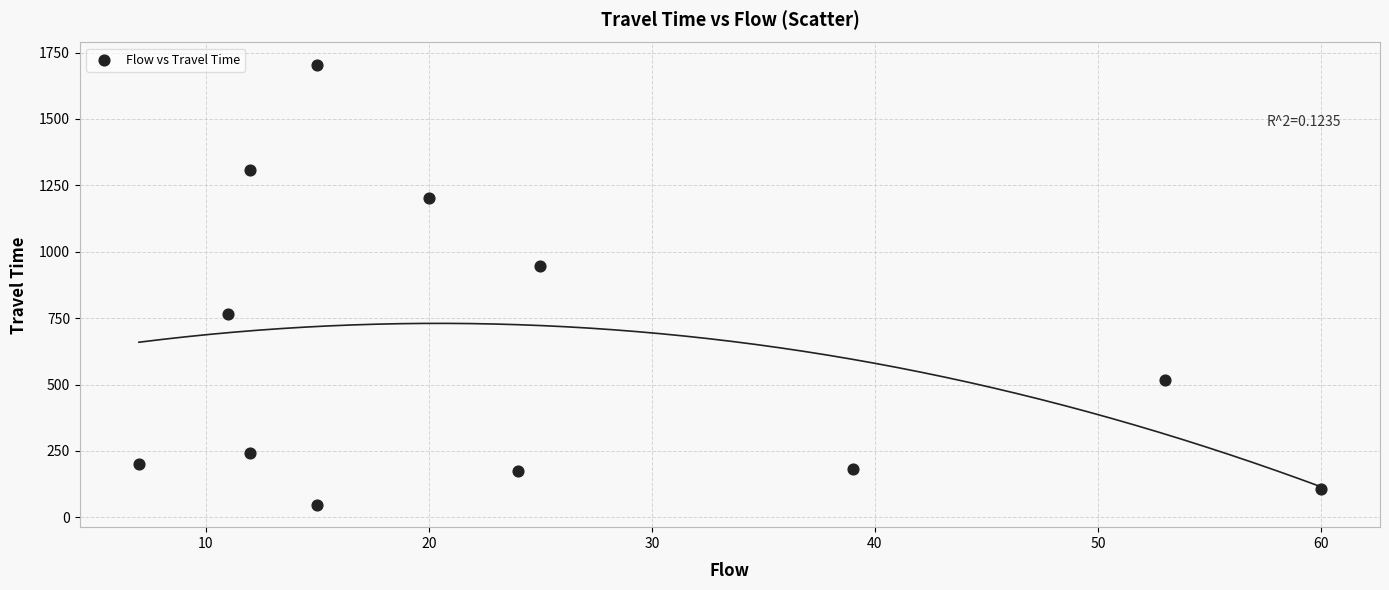

What is the average Y value?

617